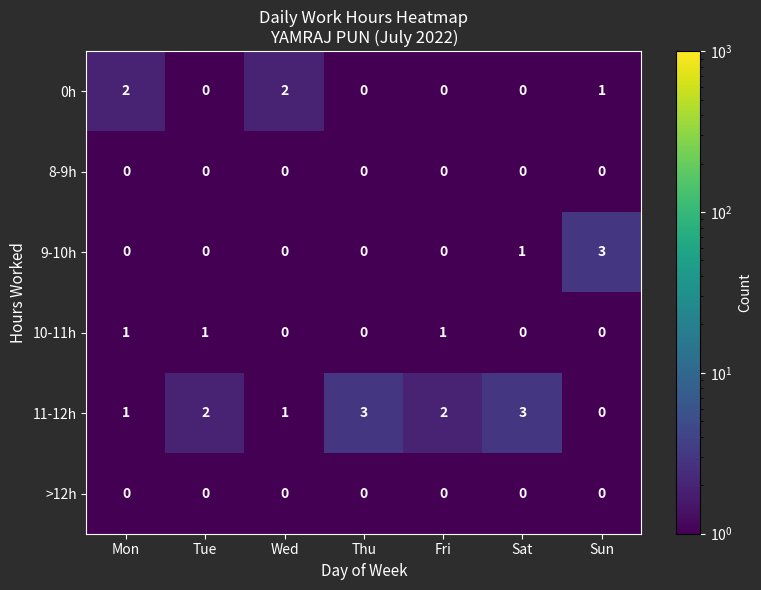

True or false: 11-12h has a value of 1 at Wed.

True